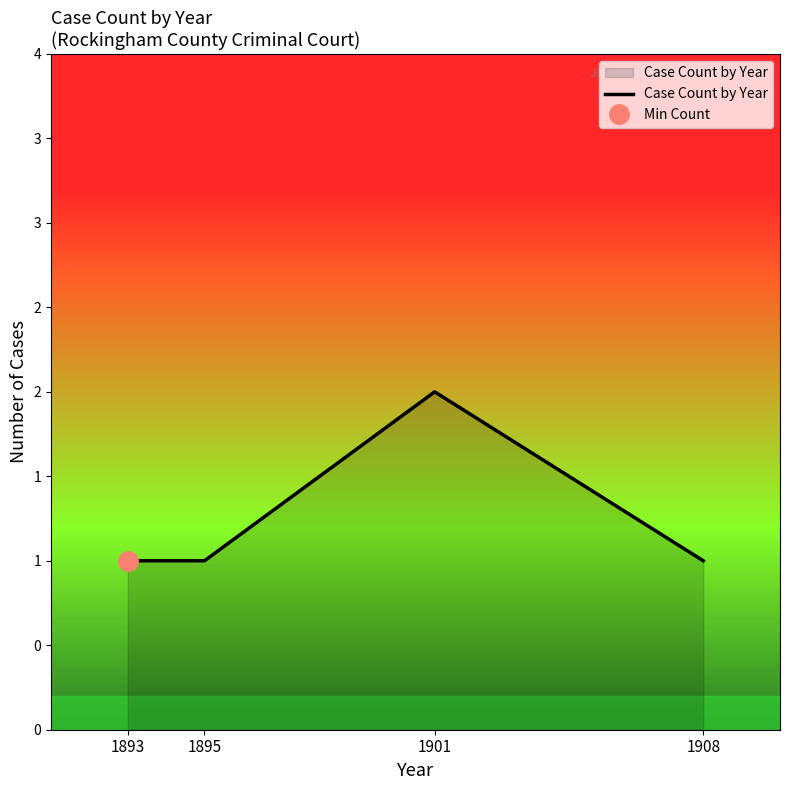

The chart shows a value of 0 at 1895. True or false?

False